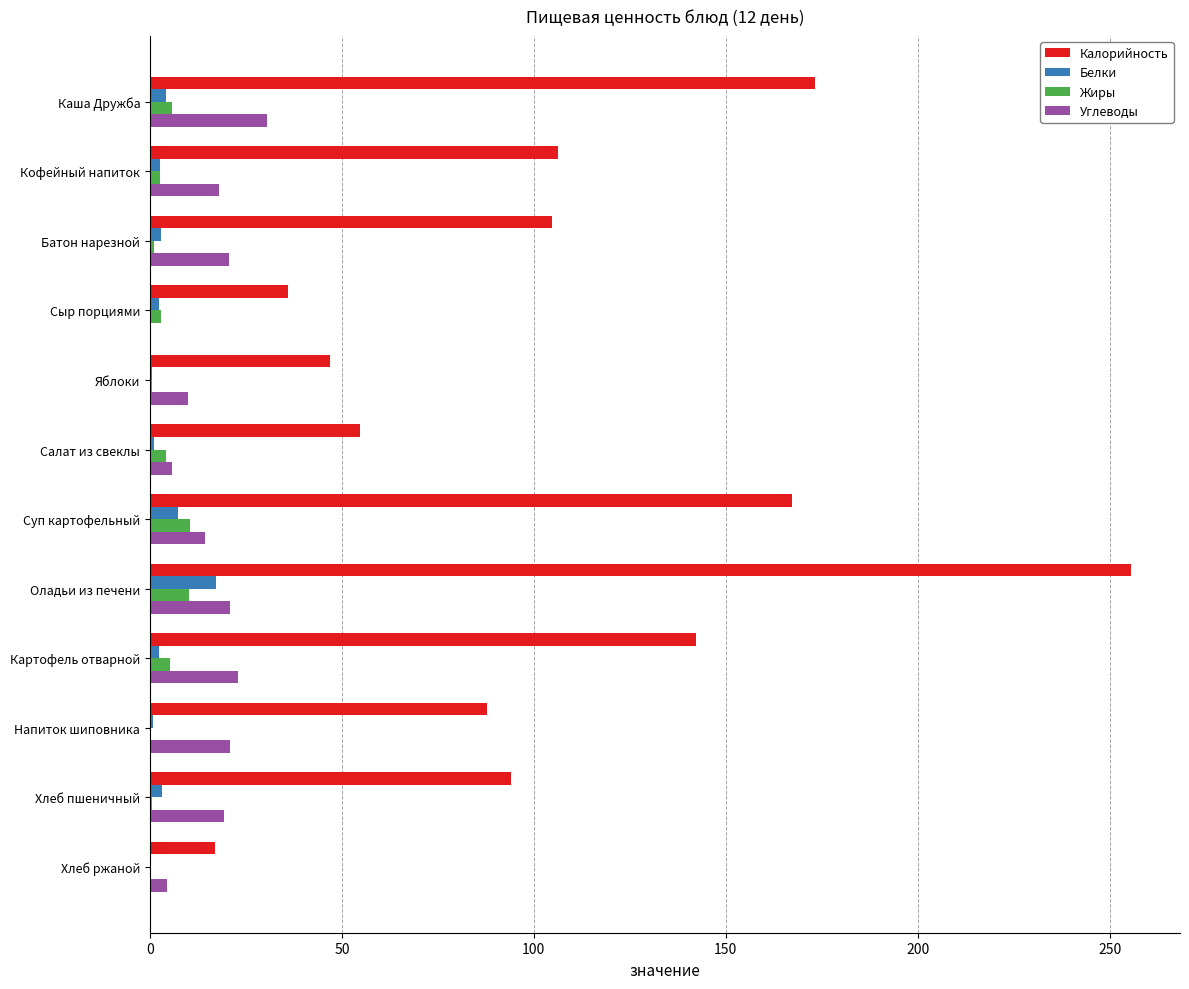

Which series changed the most between Каша Дружба and Кофейный напиток?

Калорийность